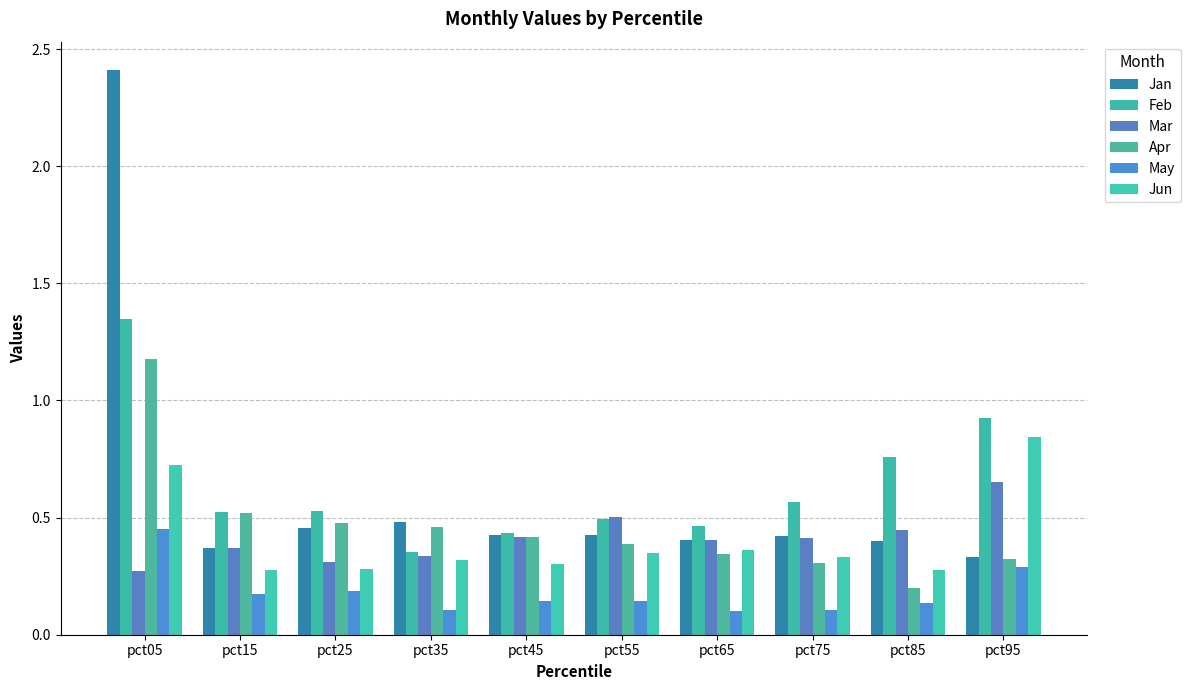

Are the bars horizontal?

No